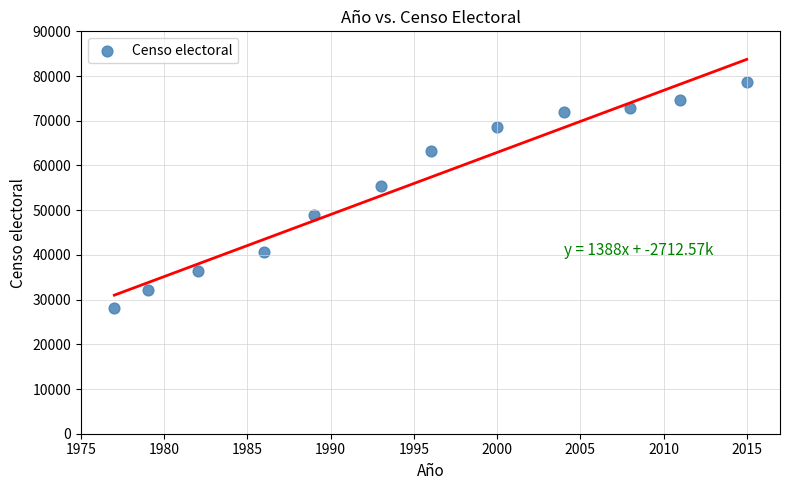

What Y value in the scatter plot is closest to 53379?

55421